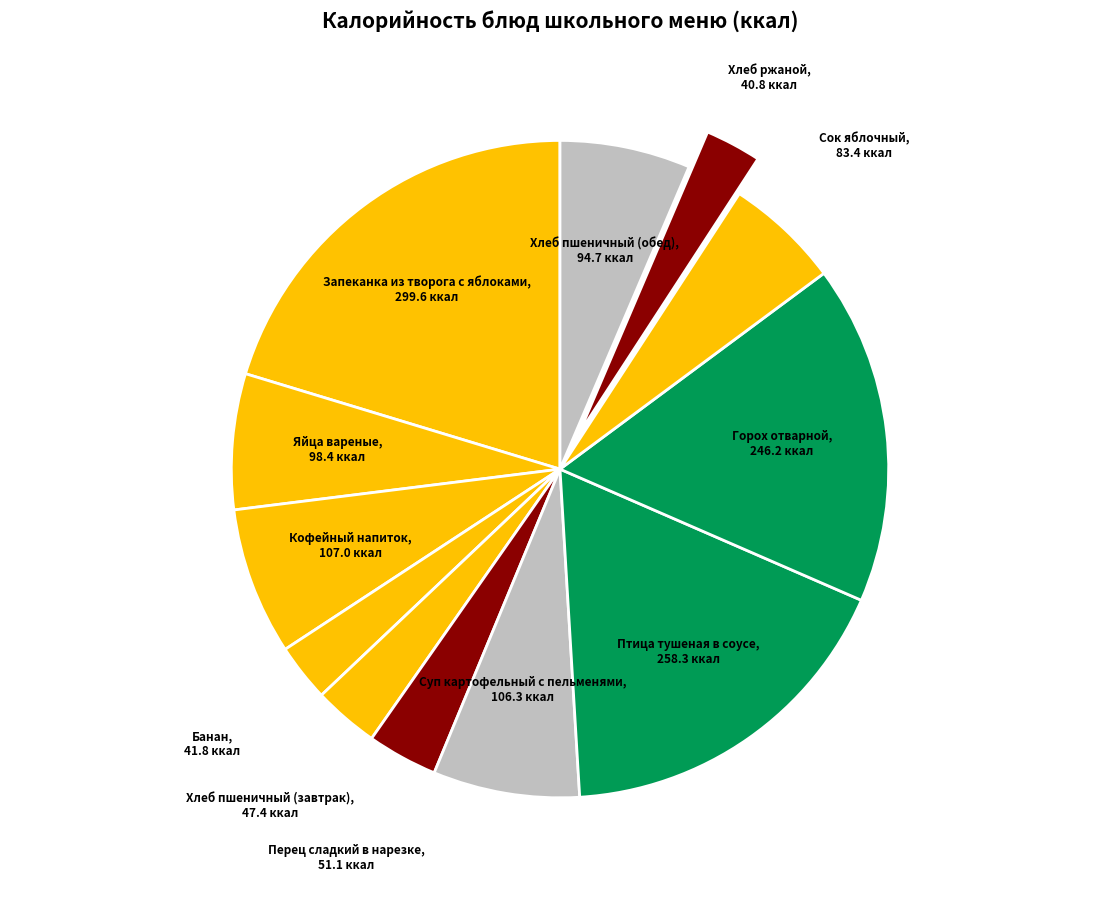

Combined, do Горох отварной and Перец сладкий в нарезке account for over 50%?

No